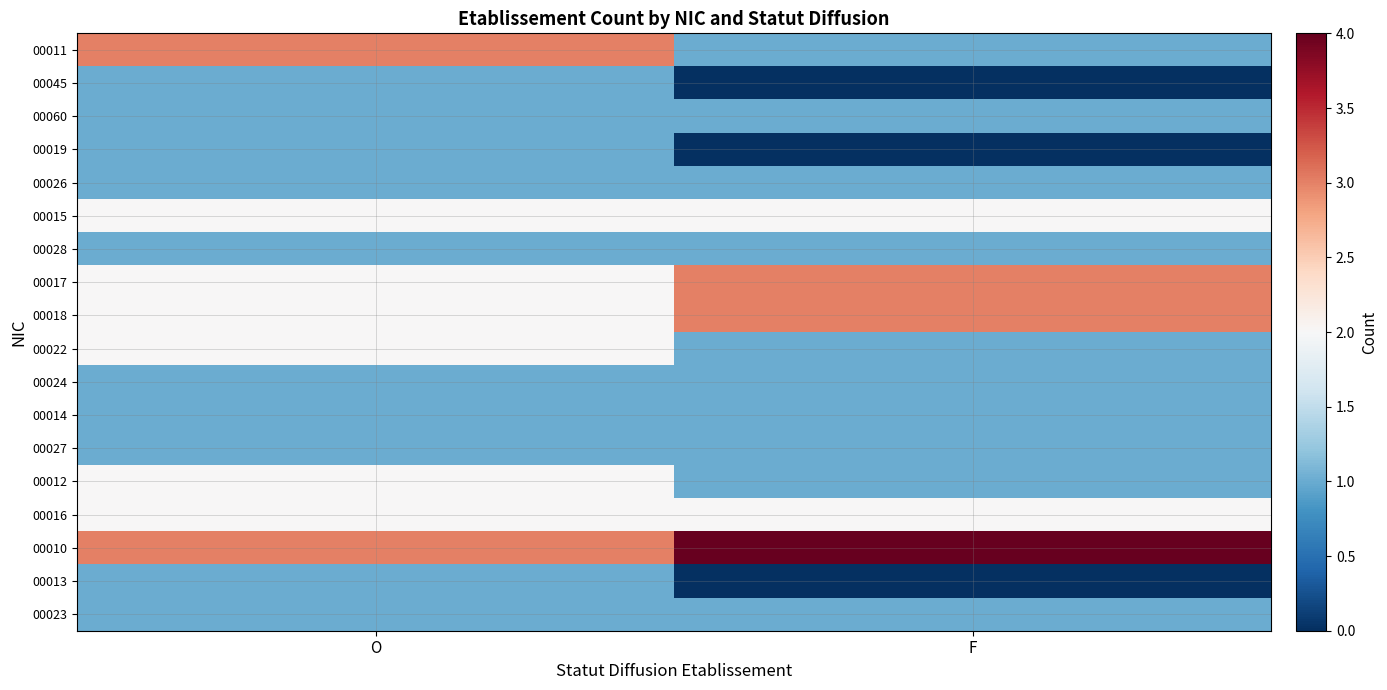

Which label corresponds to the largest value in the chart?

F